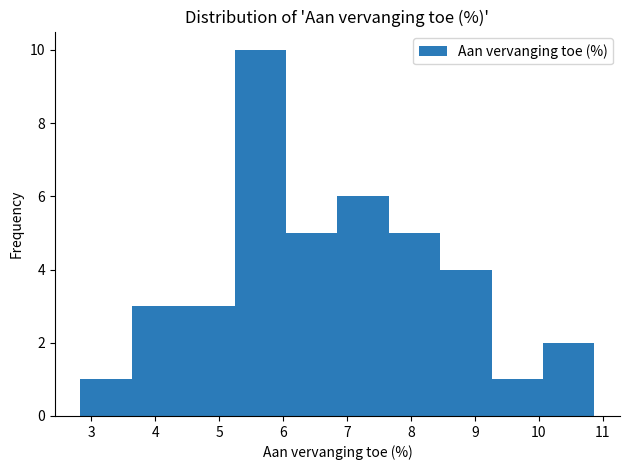

Reading left to right, list every bar in this chart as the range it spans on the x-axis followed by its height. Neither the bar edges nor the heights are printed on the chart, so give them approximately, as read against the axes.

2.8 to 3.6: 1
3.6 to 4.4: 3
4.4 to 5.2: 3
5.2 to 6.0: 10
6.0 to 6.8: 5
6.8 to 7.7: 6
7.7 to 8.5: 5
8.5 to 9.3: 4
9.3 to 10.1: 1
10.1 to 10.9: 2